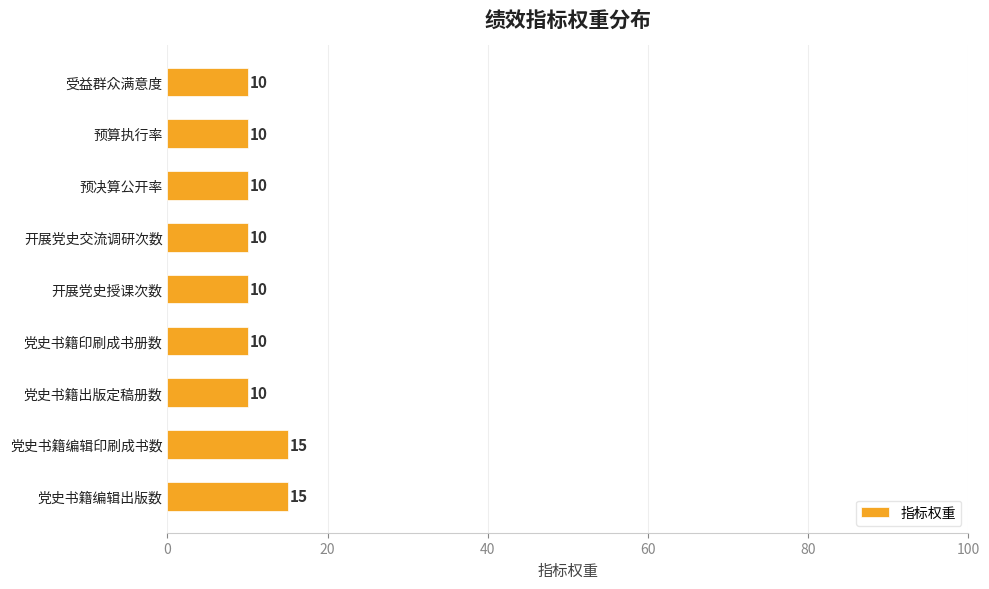

How many values exceed 10?

2